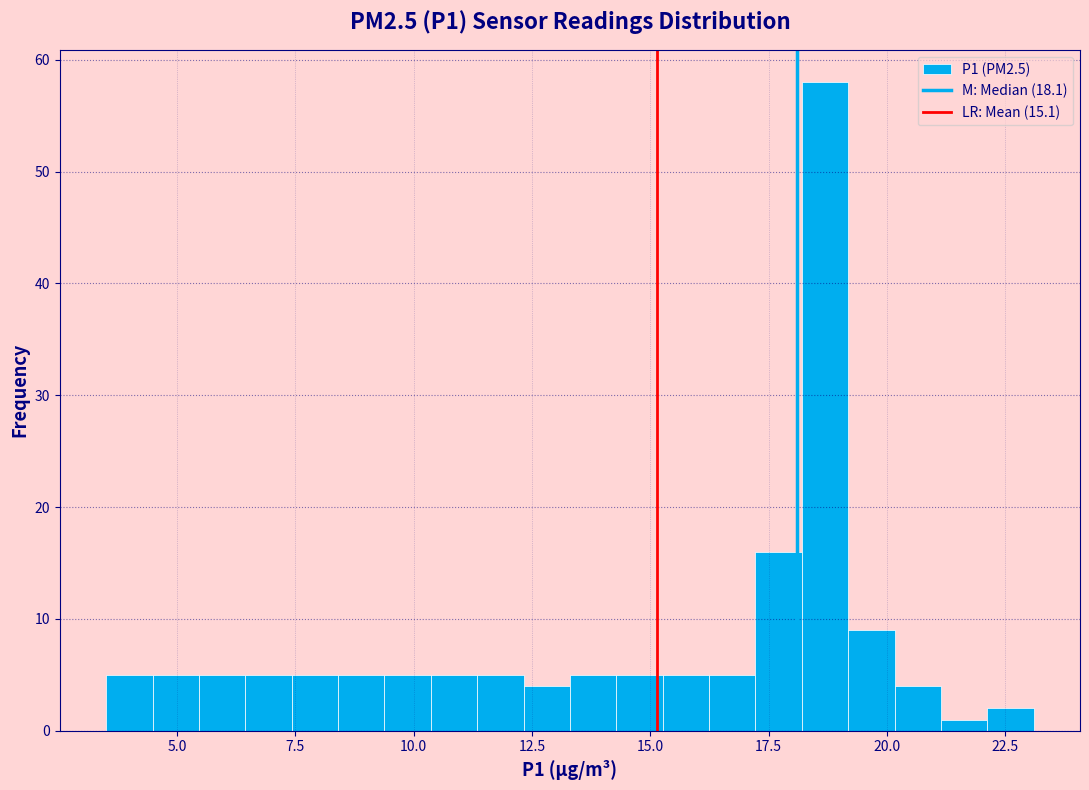

Around what value on the x-axis is the tallest bar? Give the approximate position of its centre, as read against the axis.

18.5